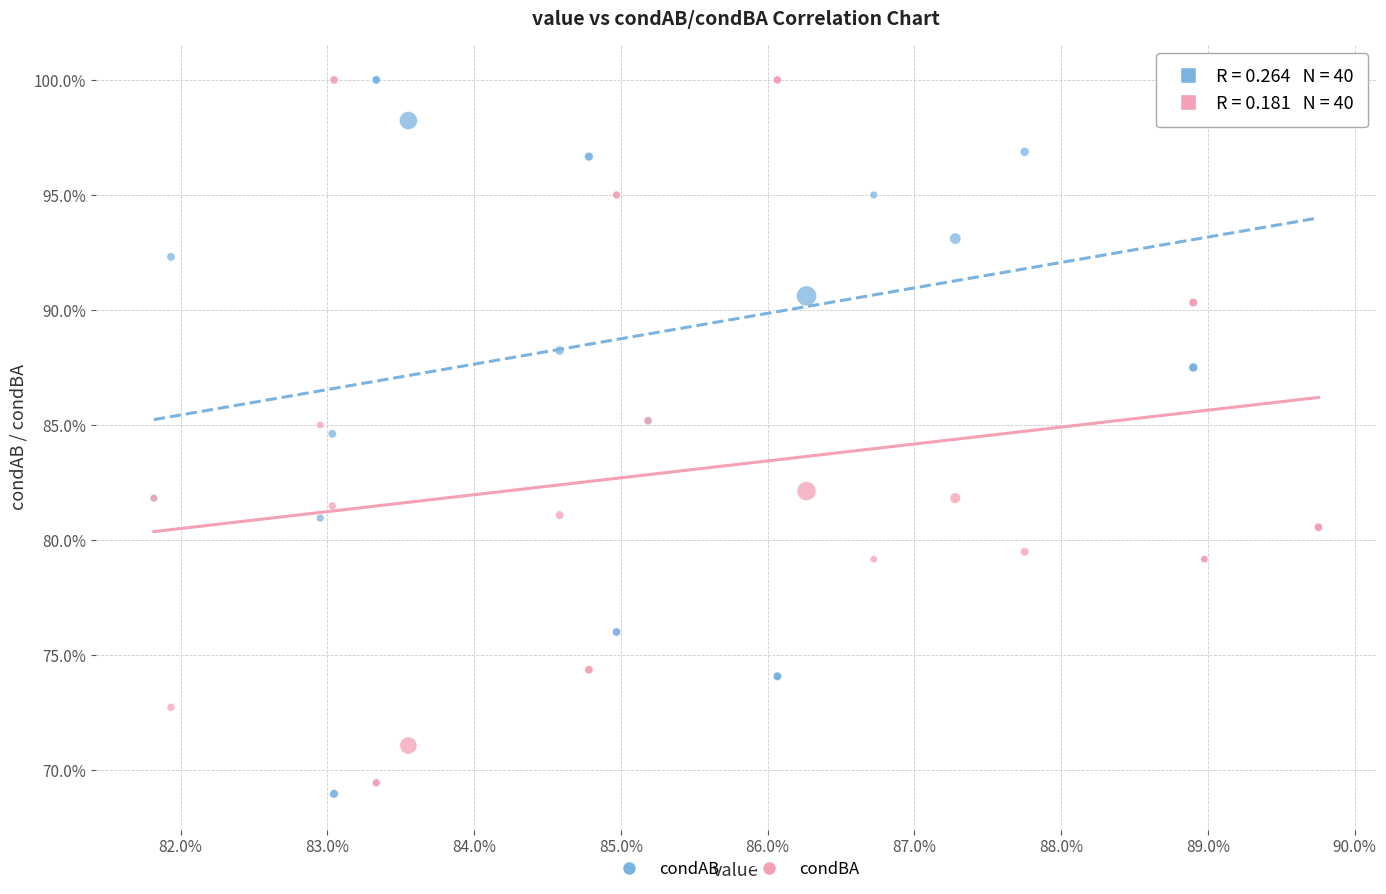

Which series has the widest spread of Y values?

condAB